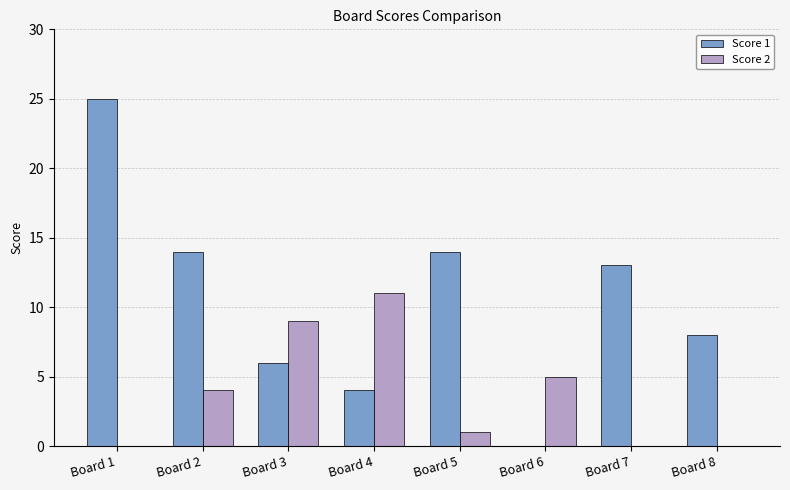

Which category has the highest value in the Score 2 series?

Board 4